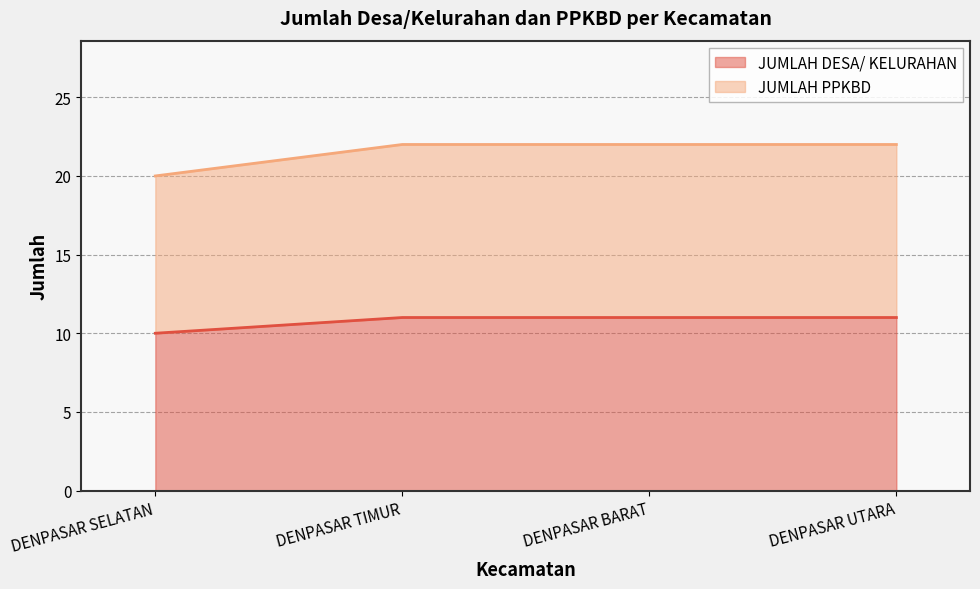

True or false: JUMLAH PPKBD and JUMLAH DESA/ KELURAHAN cross at least once.

False